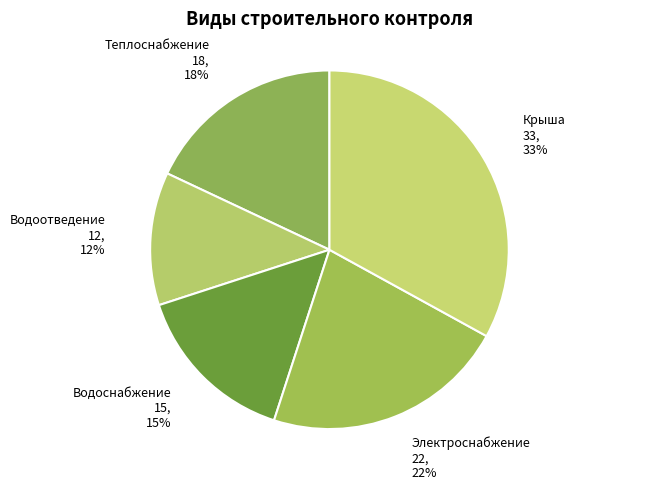

Rank the categories by value from lowest to highest.

Водоотведение, Водоснабжение, Теплоснабжение, Электроснабжение, Крыша